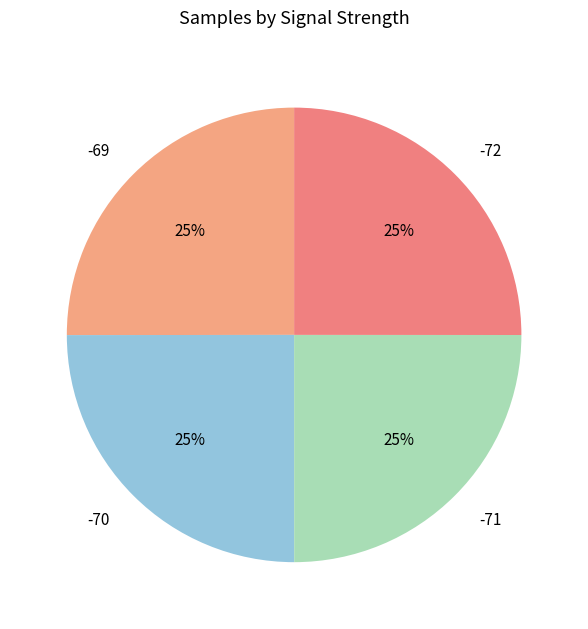

True or false: -71 accounts for 34% of the total.

False